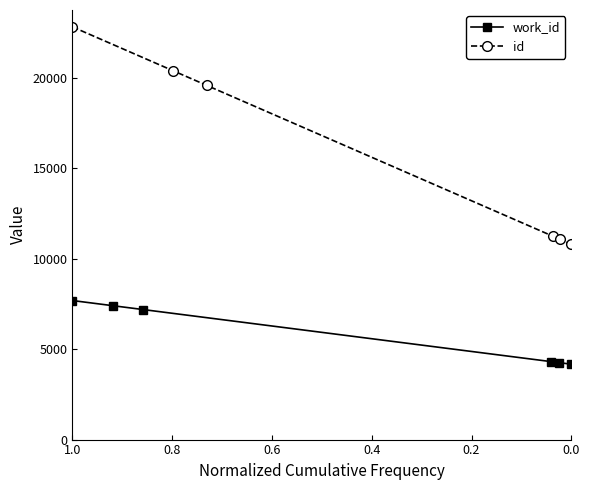

What is the sum of the work_id values at 0.4 and 0.8?

11709